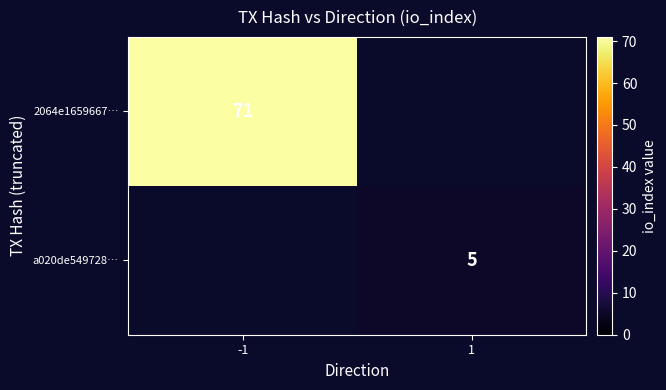

True or false: a020de549728… has a value of 3 at 1.

False